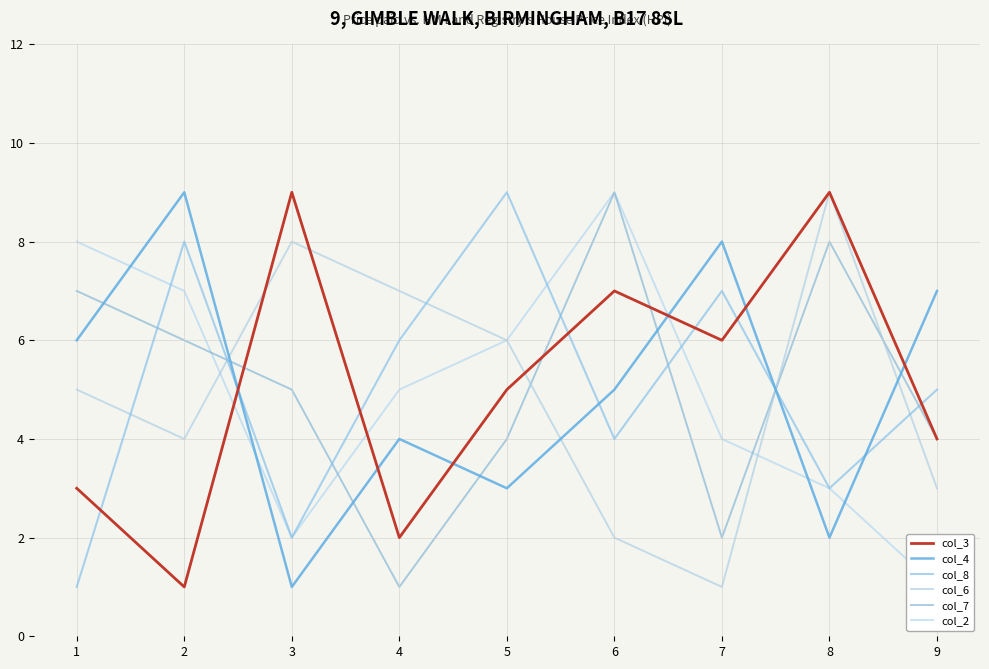

What is the greatest value displayed?

9